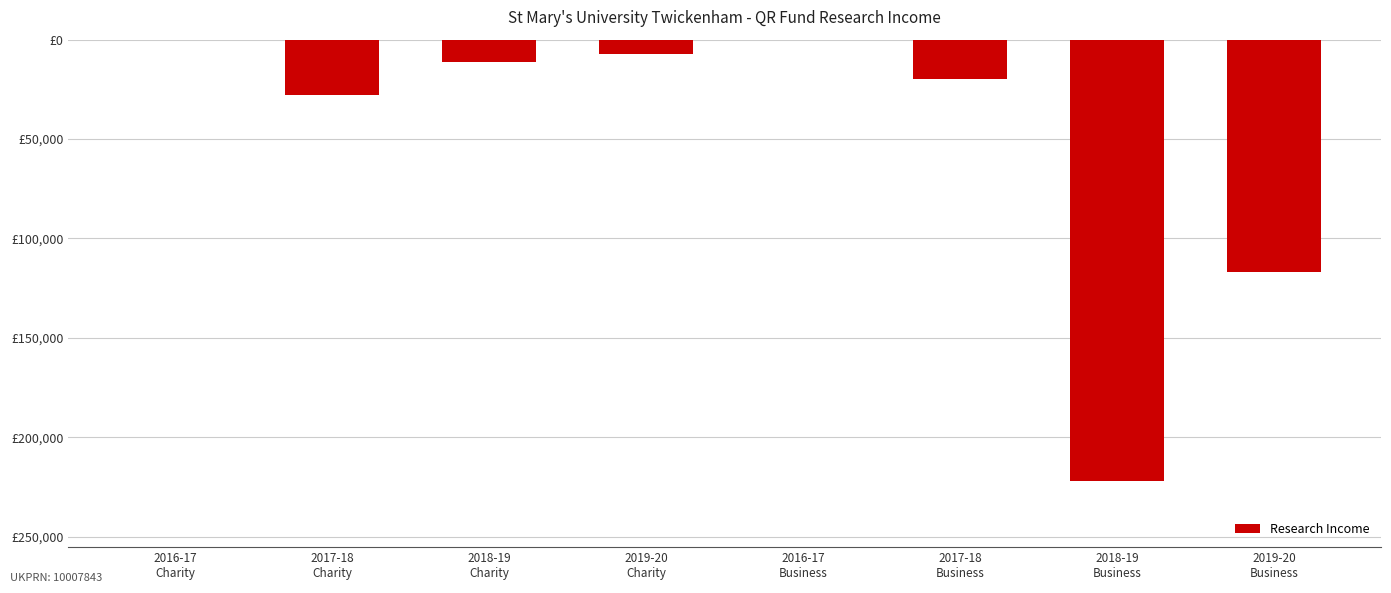

Where does the data first go above -11000?

2016-17
Charity